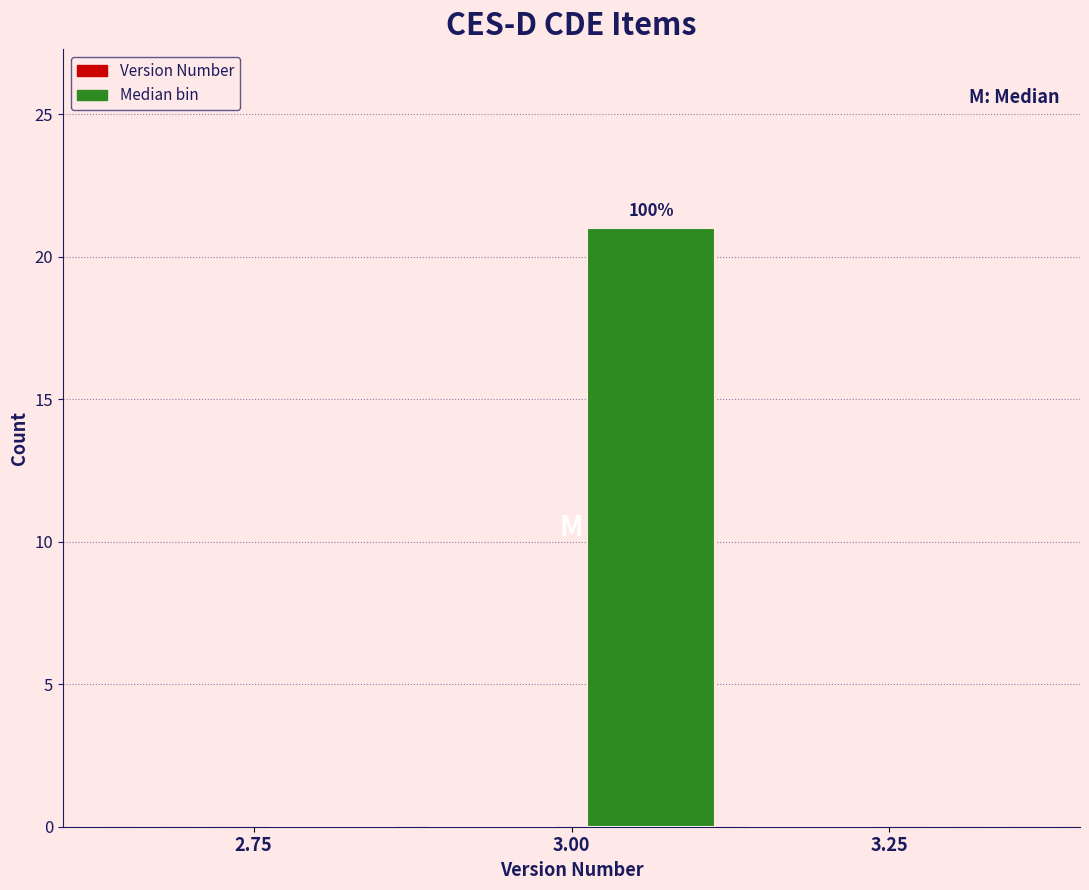

Read against the x-axis, roughly where is the centre of the tallest bar?

3.05